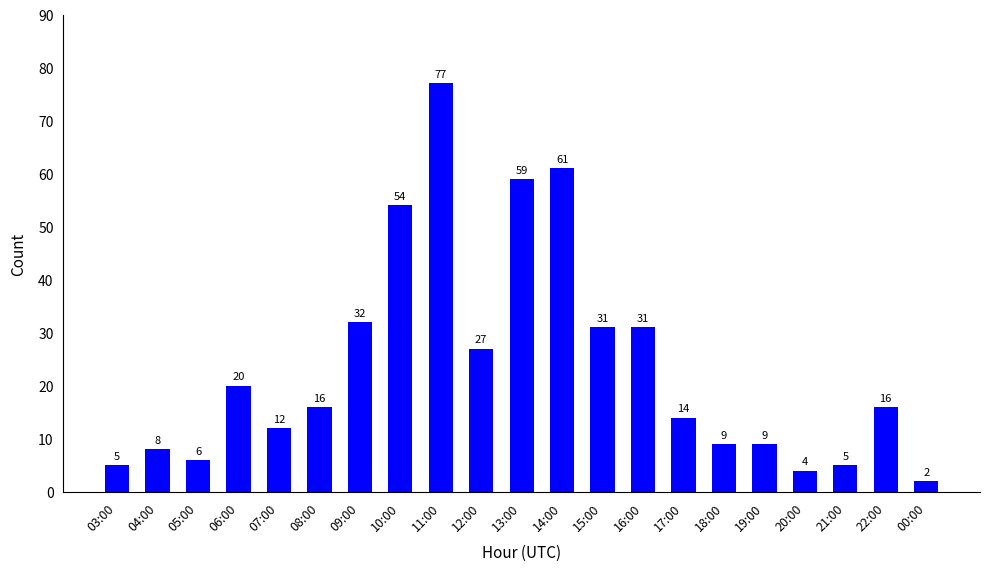

What is the ratio of the value at 15:00 to the value at 12:00?

1.1